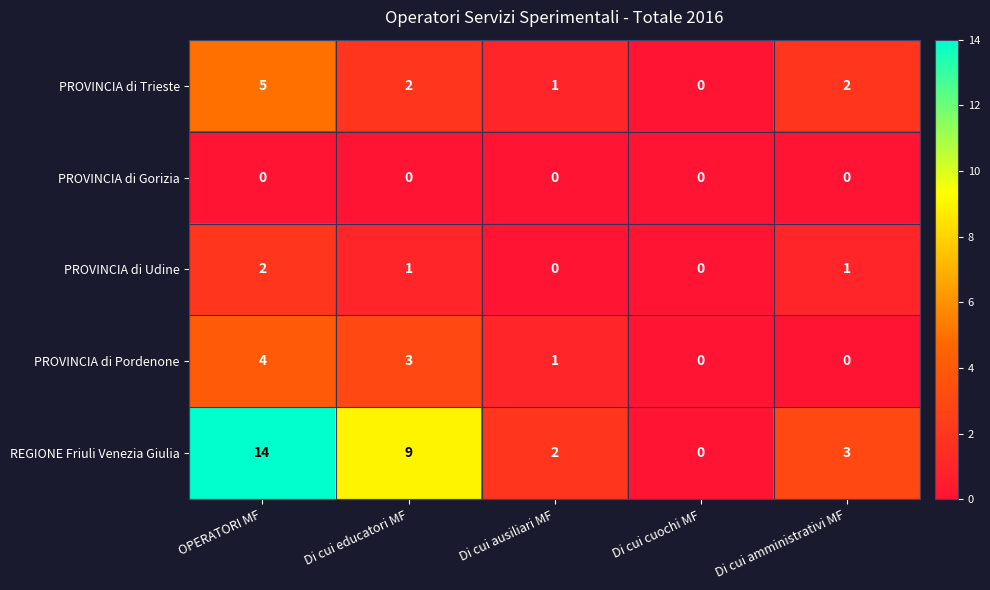

How many distinct data groups are displayed?

5